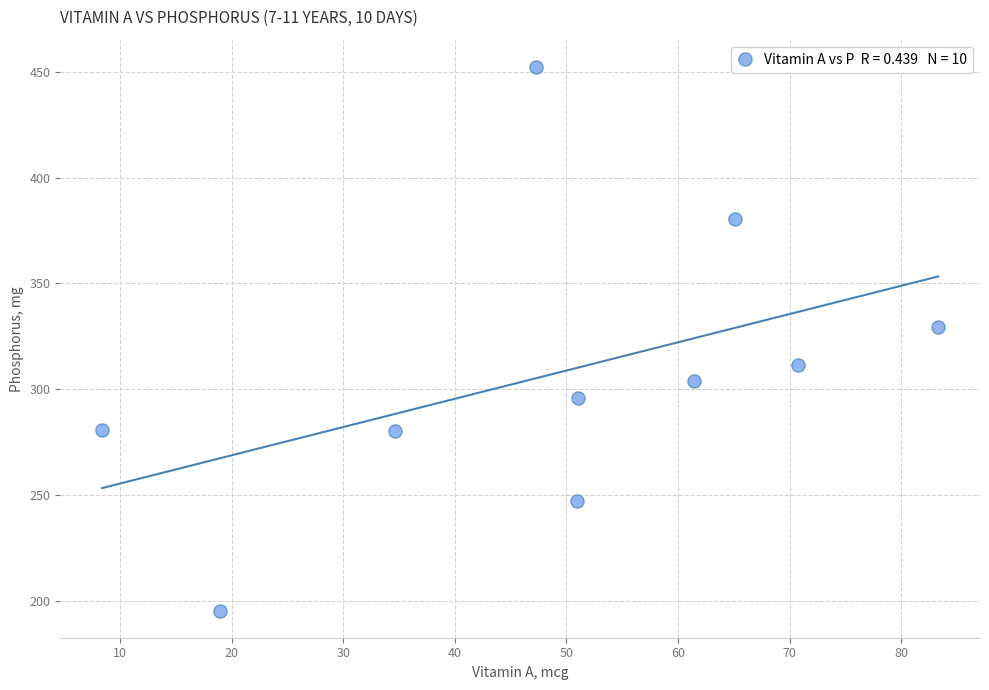

What is the average Y value?

307.8